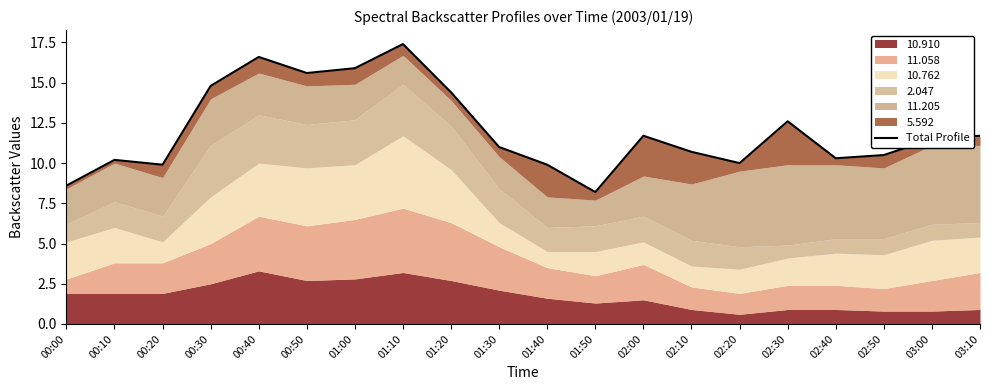

The value at 02:40 is 15.1. True or false?

False